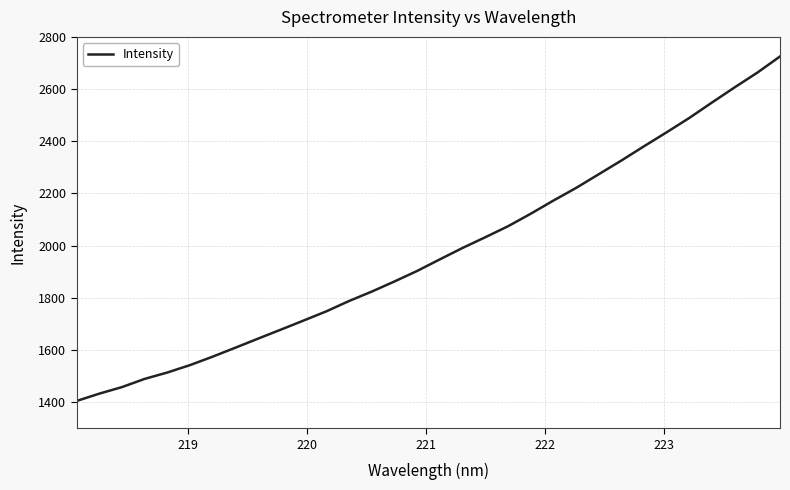

What is the smallest value displayed?

1404.5